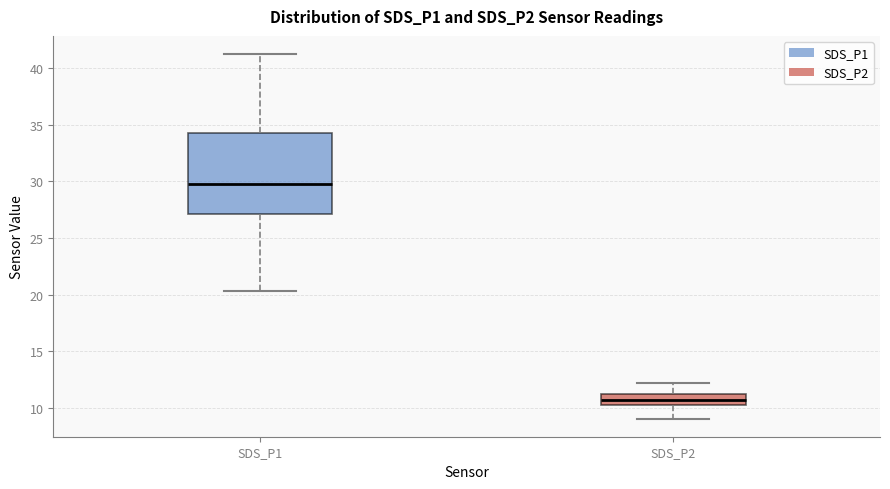

Reading left to right, read every box against the y-axis: the position of its median line, the range the box covers, and the ends of its whiskers. The values are not printed on the chart, so give them approximately, as read against the axis.

SDS_P1: median 30.0, box 27.0 to 34.0, whiskers 20.5 to 41.5
SDS_P2: median 10.5 (inside the box), box 10.5 to 11.0, whiskers 9.0 to 12.0